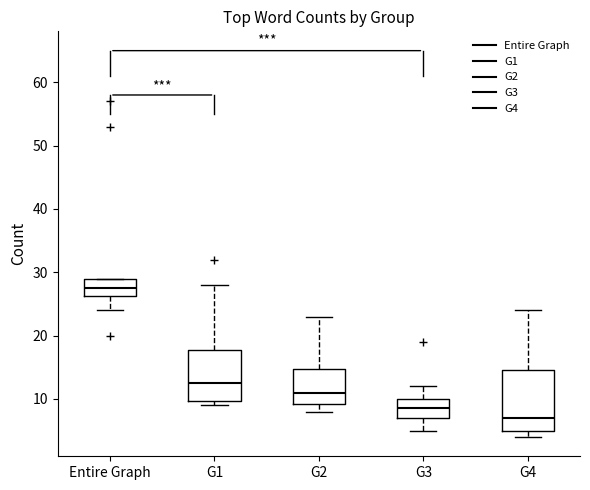

Which box has the highest median line?

Entire Graph